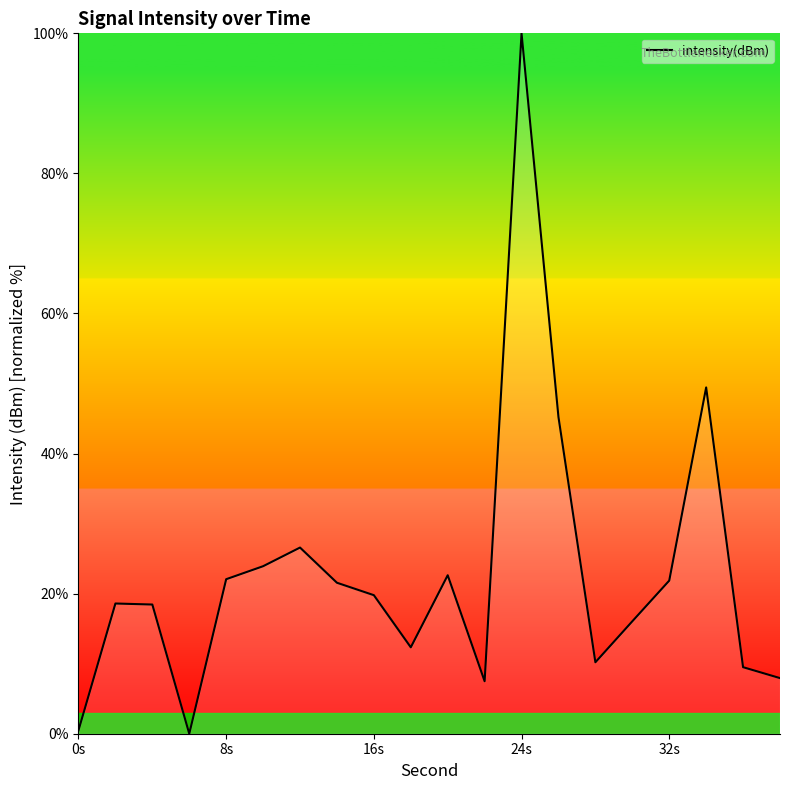

What is the difference between the maximum and minimum values?

100.0